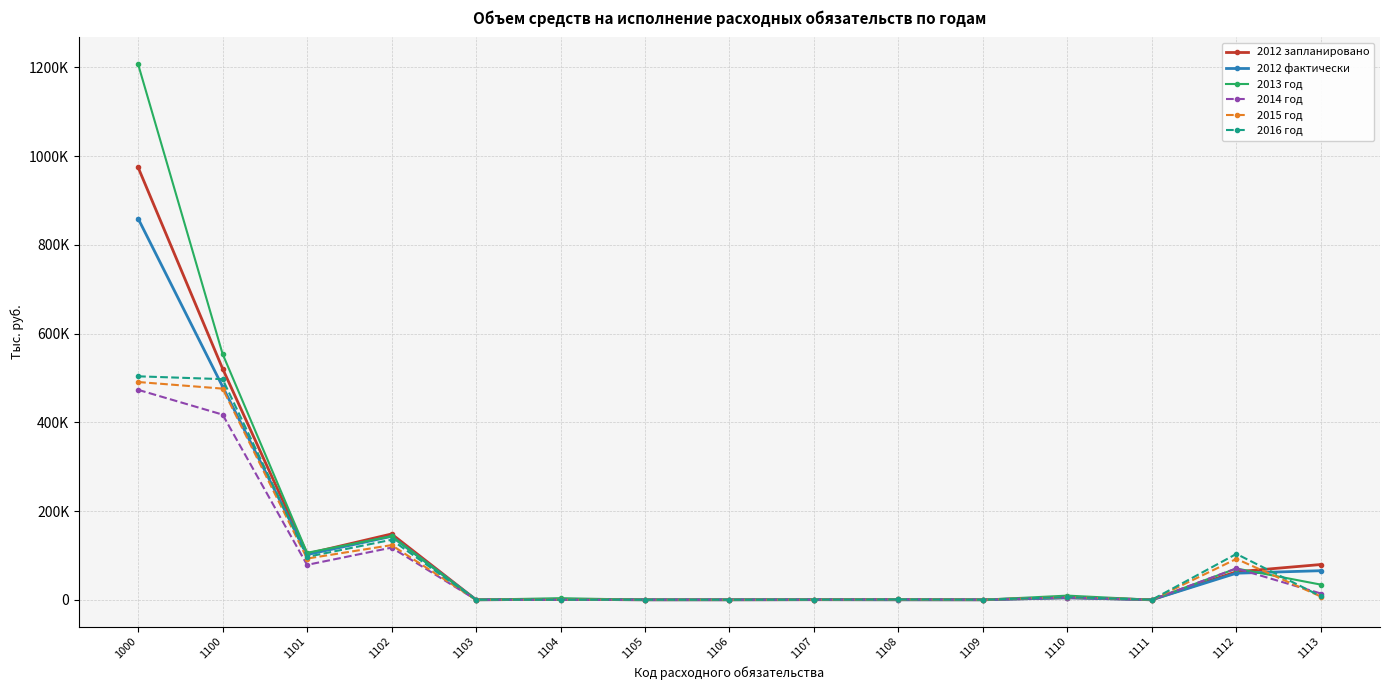

What are all the series names shown in the legend?

2012 запланировано, 2012 фактически, 2013 год, 2014 год, 2015 год, 2016 год